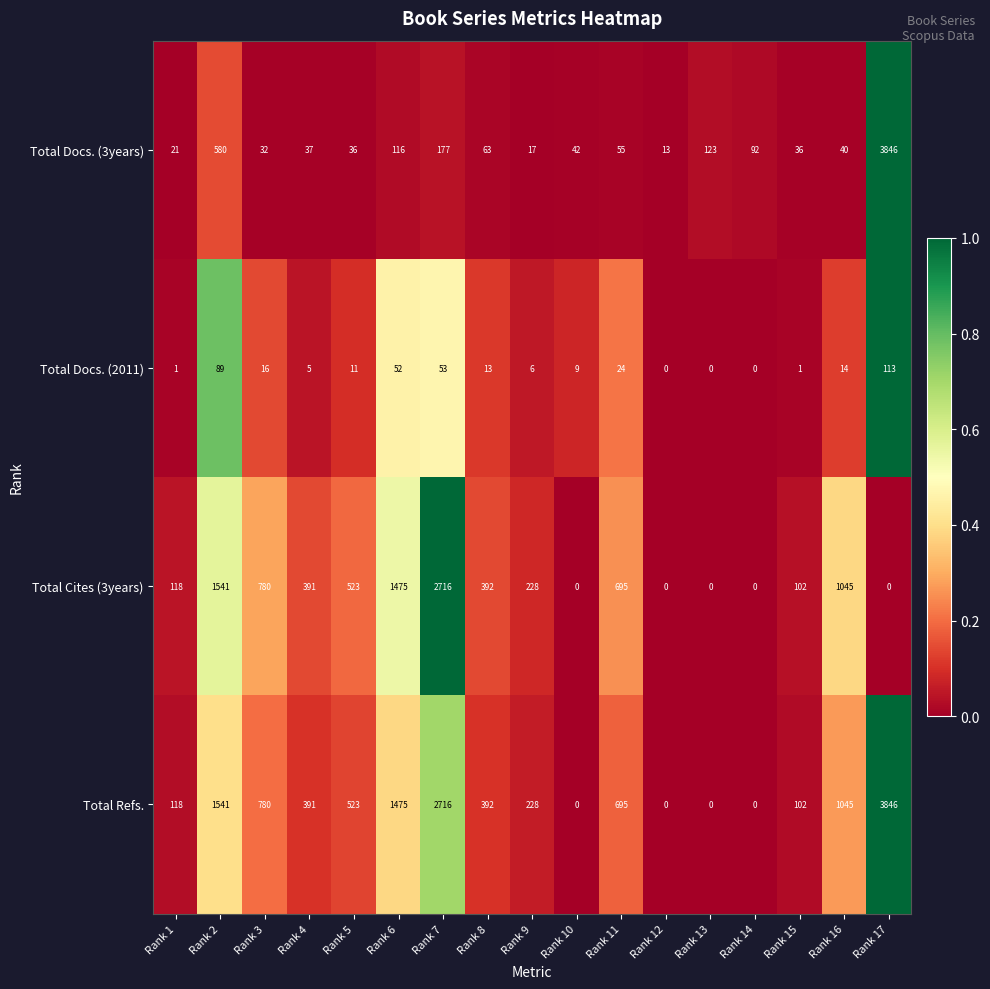

Count the number of data series in this chart.

4